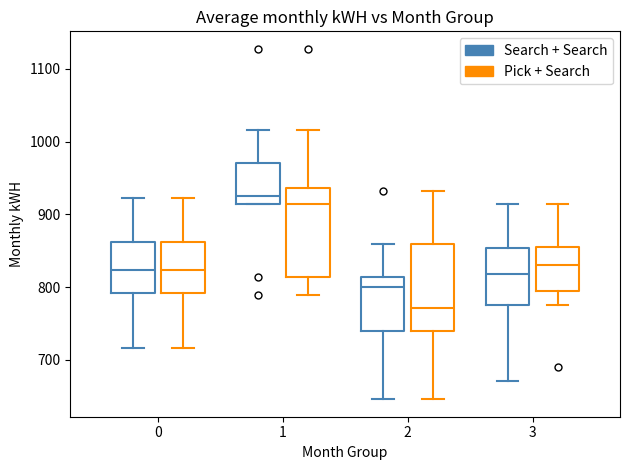

Reading left to right, read every box against the y-axis: the position of its median line, the range the box covers, and the ends of its whiskers. The values are not printed on the chart, so give them approximately, as read against the axis.

0 (Search + Search): median 820, box 790 to 860, whiskers 720 to 920
0 (Pick + Search): median 820, box 790 to 860, whiskers 720 to 920
1 (Search + Search): median 920, box 910 to 970, whiskers 910 to 1020
1 (Pick + Search): median 910, box 810 to 940, whiskers 790 to 1020
2 (Search + Search): median 800, box 740 to 810, whiskers 650 to 860
2 (Pick + Search): median 770, box 740 to 860, whiskers 650 to 930
3 (Search + Search): median 820, box 770 to 850, whiskers 670 to 910
3 (Pick + Search): median 830, box 790 to 860, whiskers 770 to 910